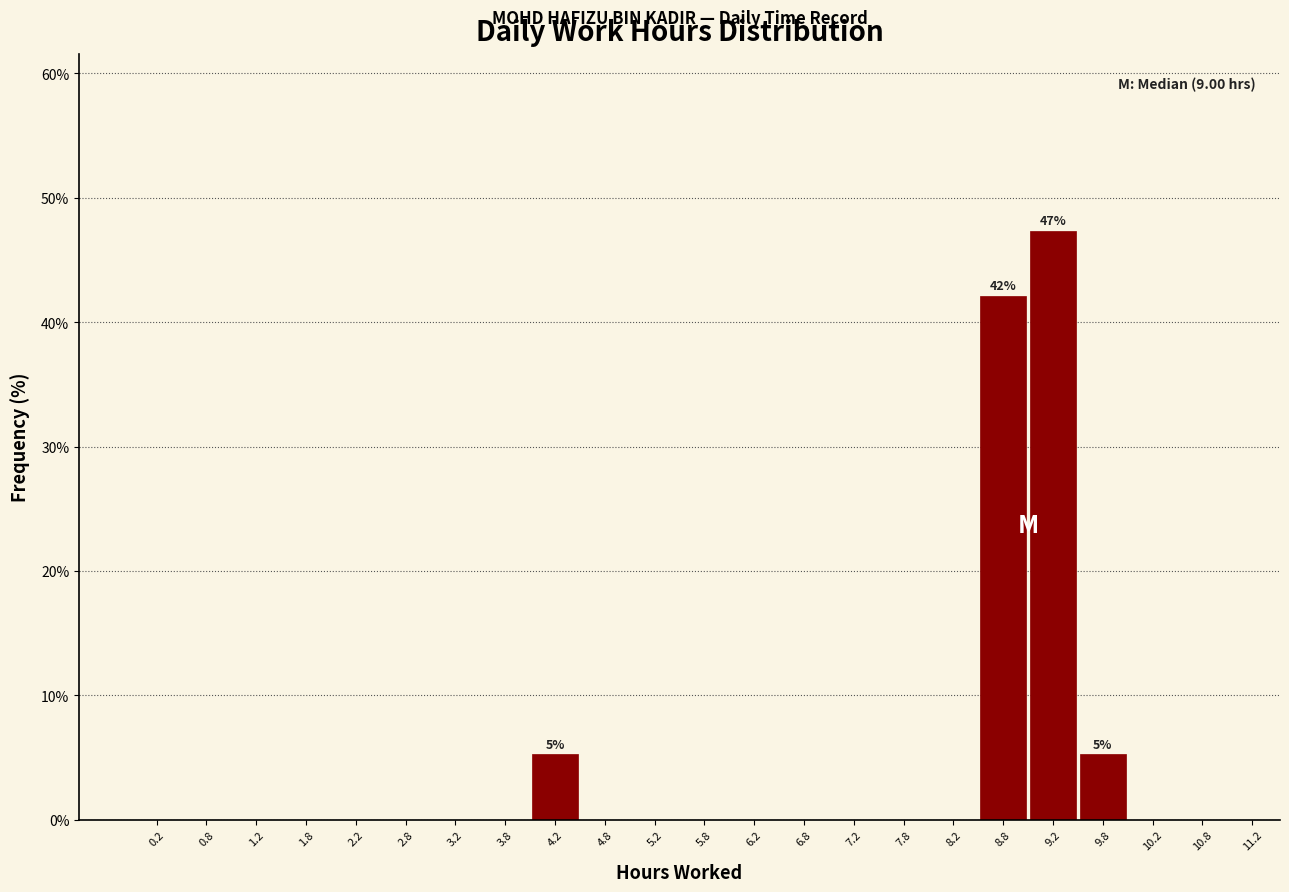

Which range on the x-axis has the tallest bar?

9.0 to 9.5